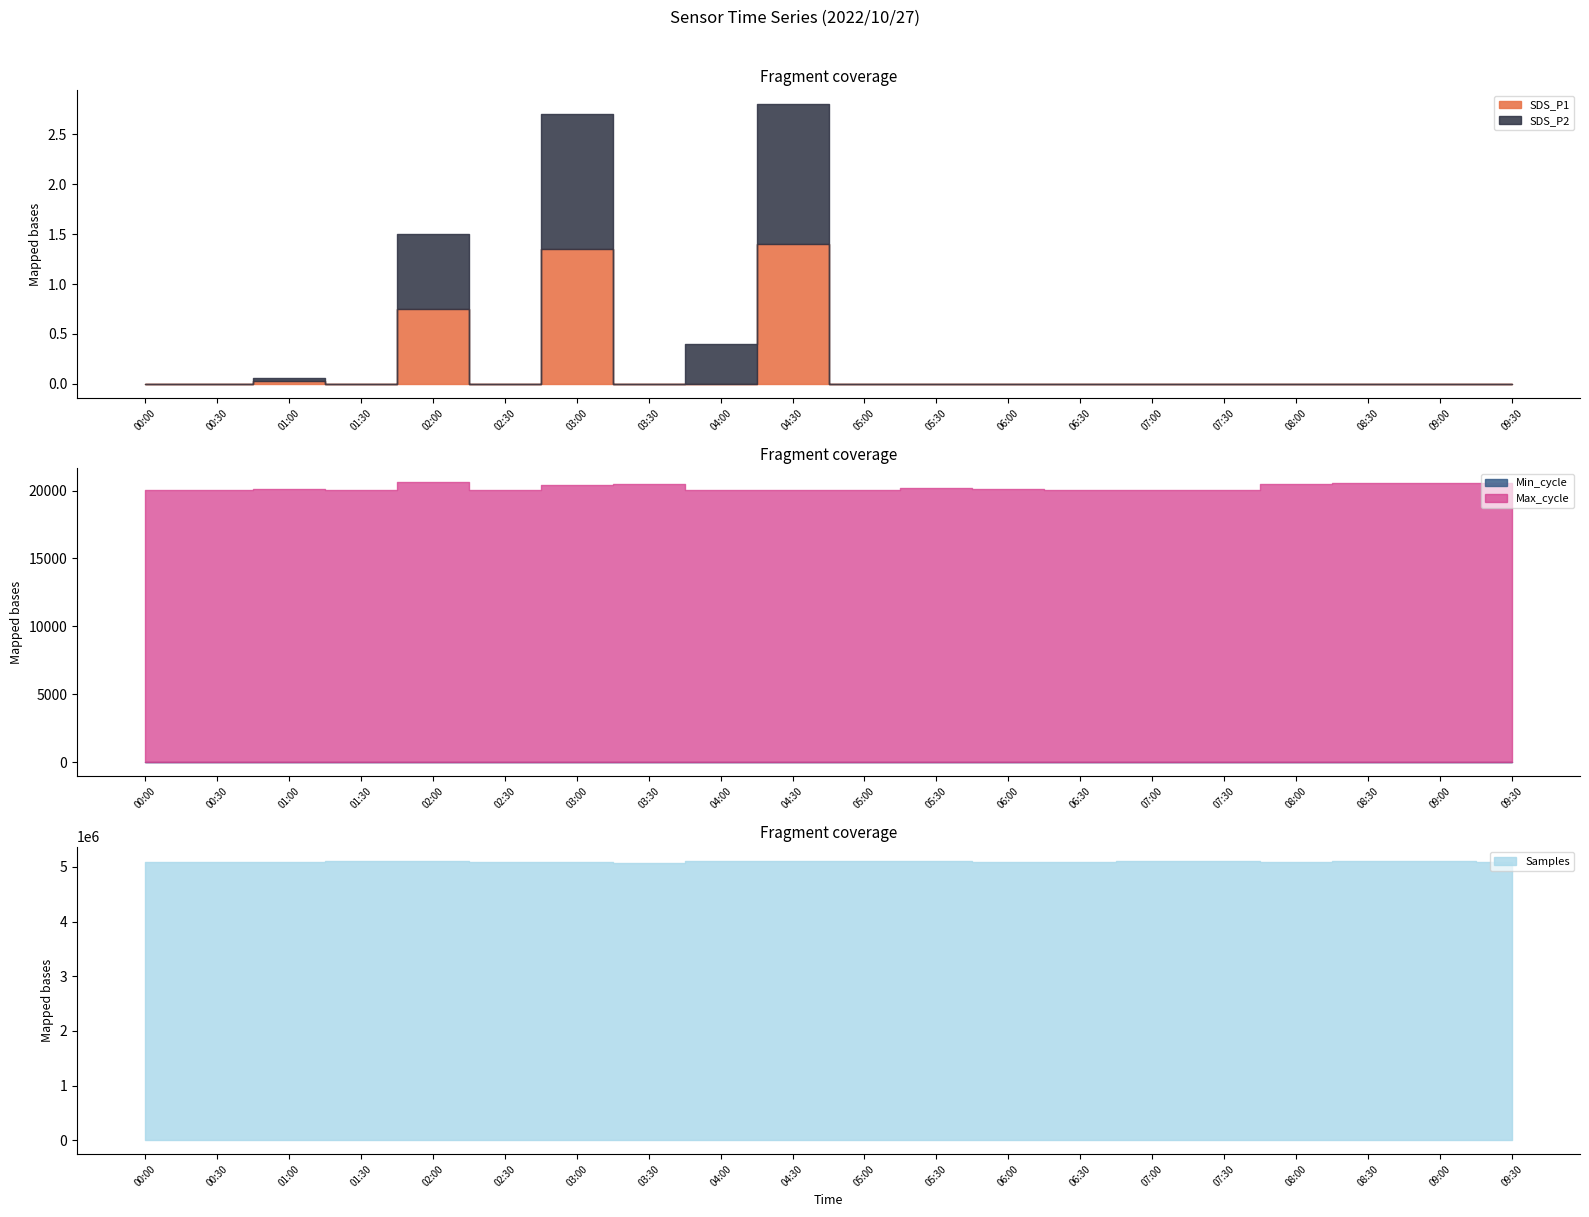

Count the number of data series in this chart.

5